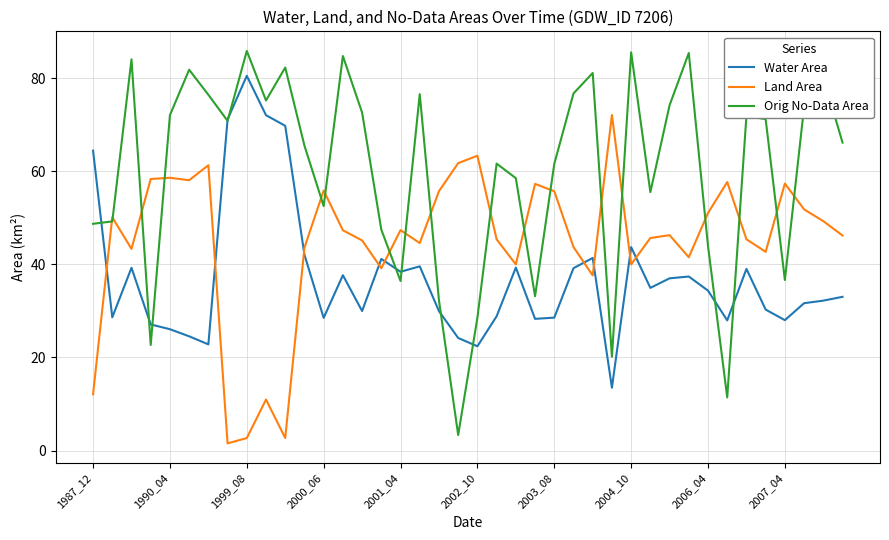

List the series in order of their peak value, highest first.

Orig No-Data Area, Water Area, Land Area